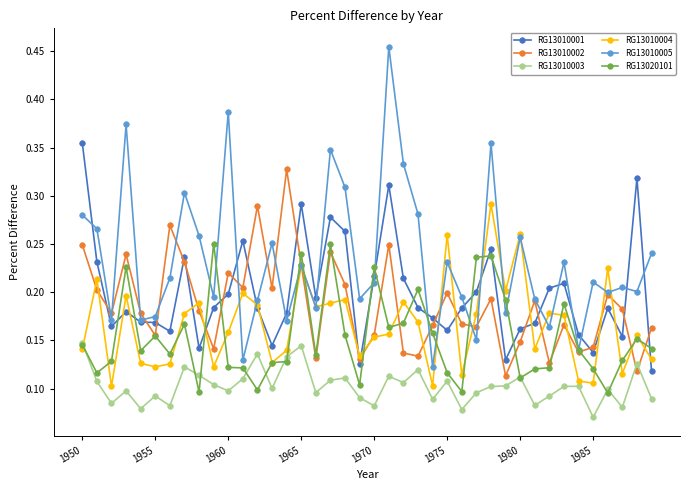

What are all the series names shown in the legend?

RG13010001, RG13010002, RG13010003, RG13010004, RG13010005, RG13020101